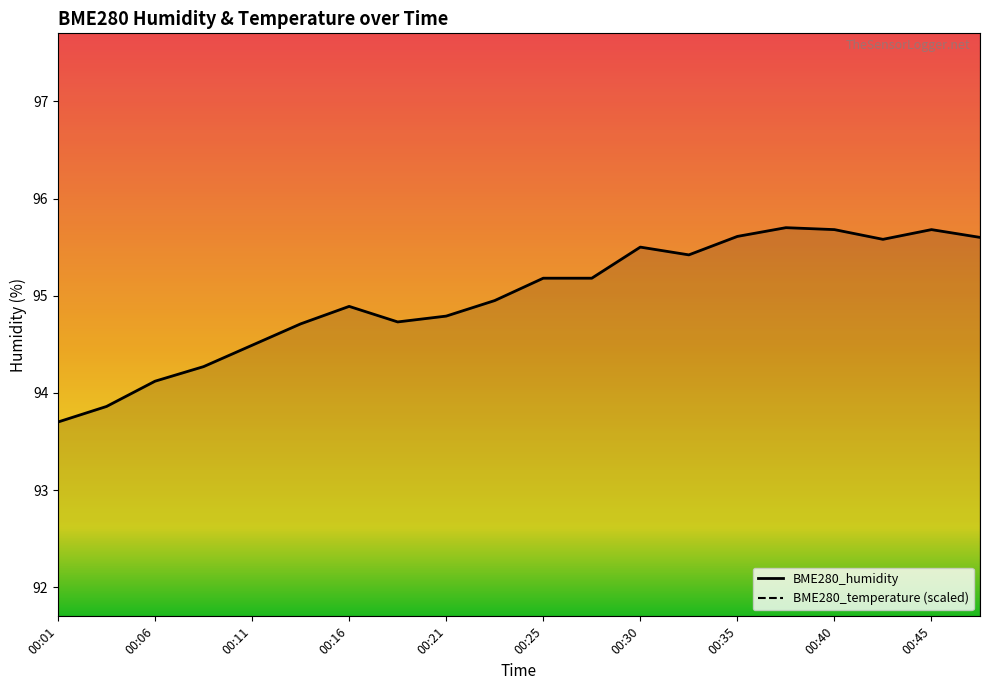

What value does the BME280_temperature series have at 00:21?

109.2